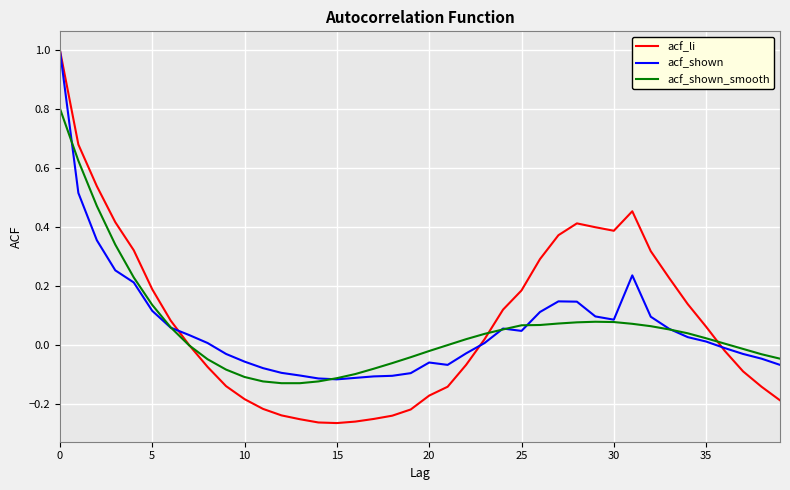

Which series has the largest range (max minus min)?

acf_li